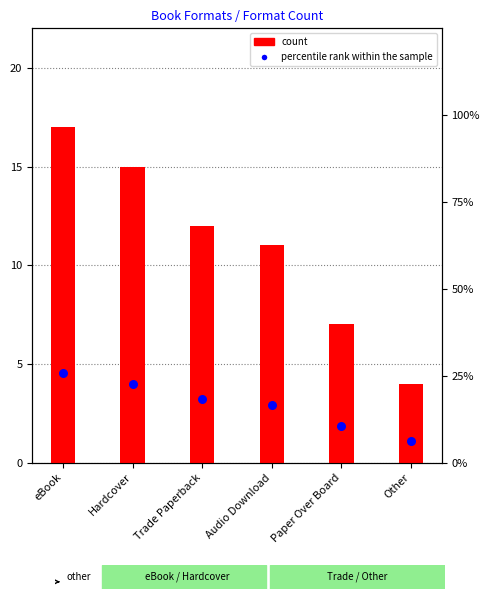

Which series has the largest total across all categories?

percentile rank within the sample